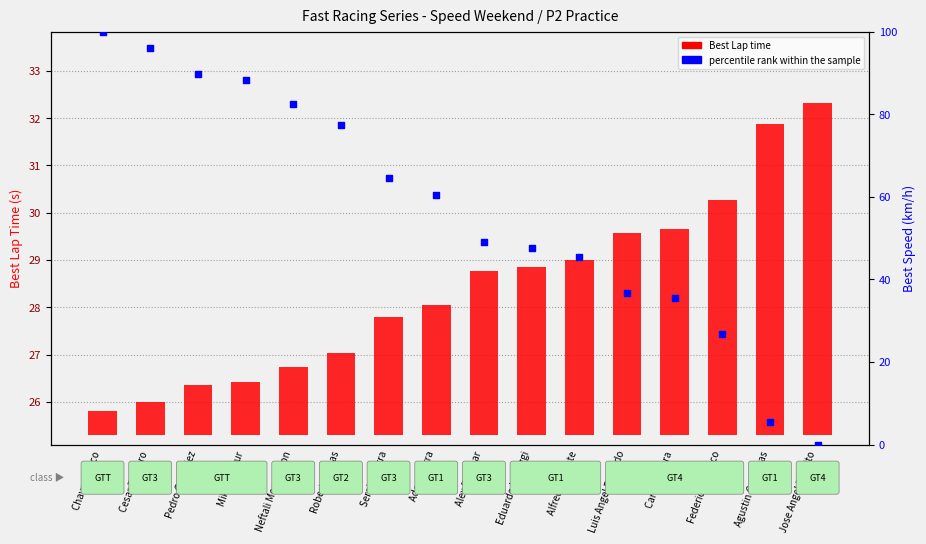

Which series contains the lowest Y value?

percentile rank within the sample